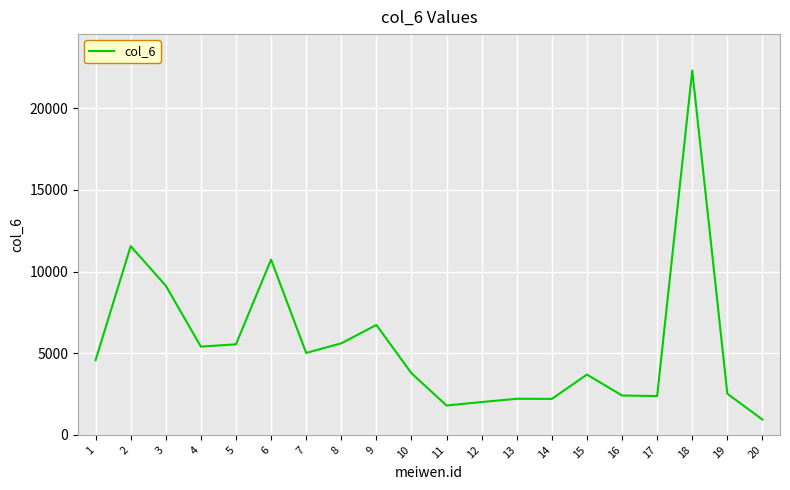

Does the chart display data point markers on the line(s)?

No